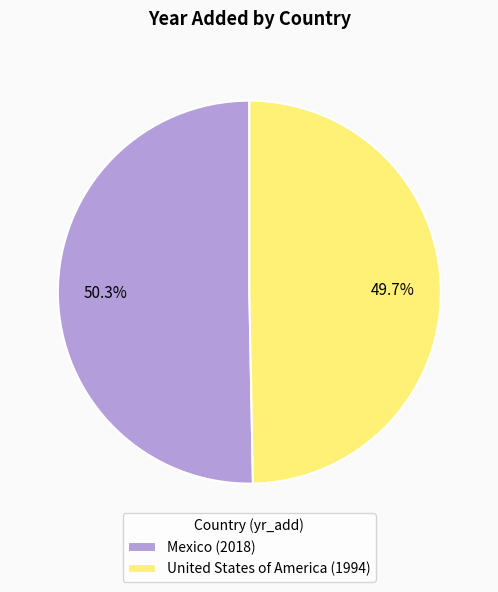

Is Mexico the majority of the pie?

Yes